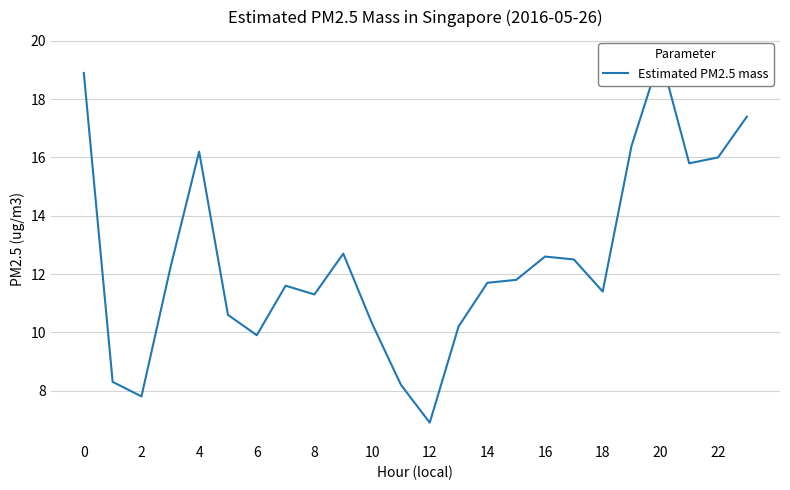

The chart shows a value of 17.4 at 23. True or false?

True